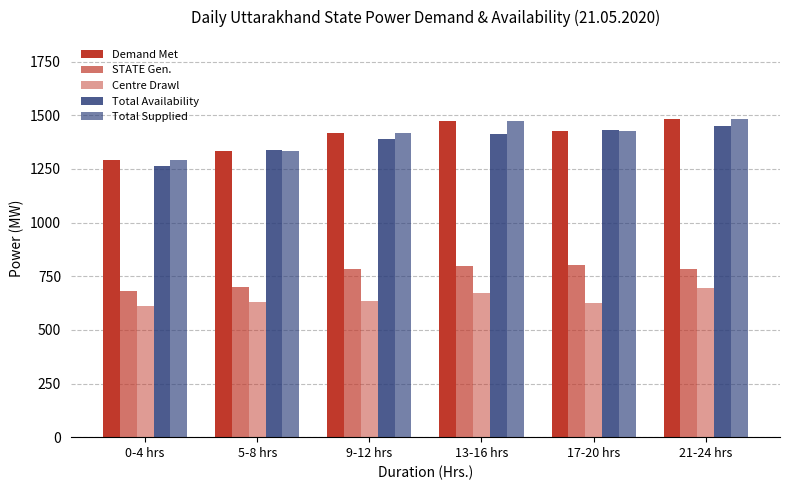

How many values in the Total Supplied series are below 1425?

3